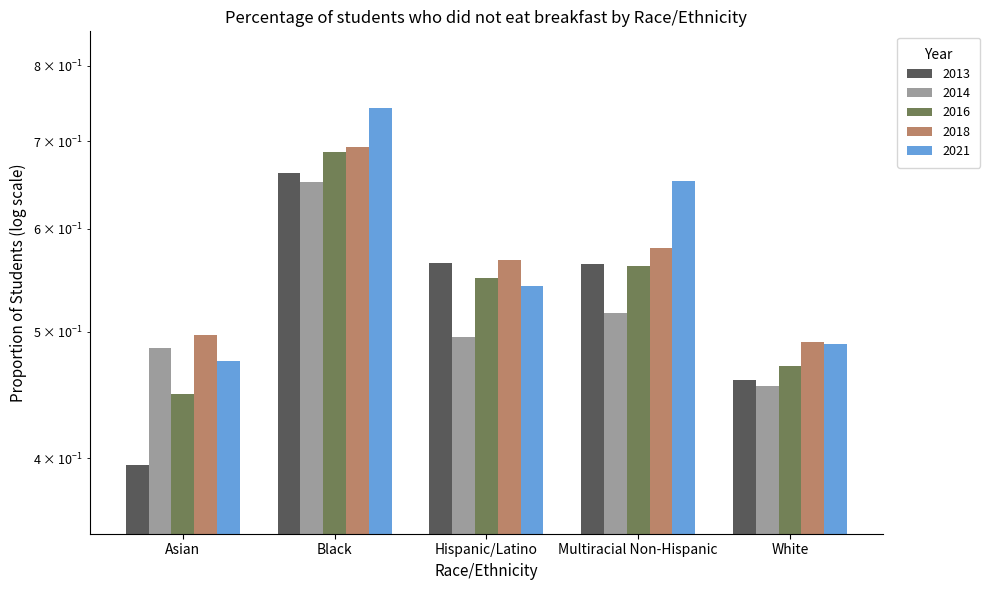

How many 2021 values are between 0 and 1?

5